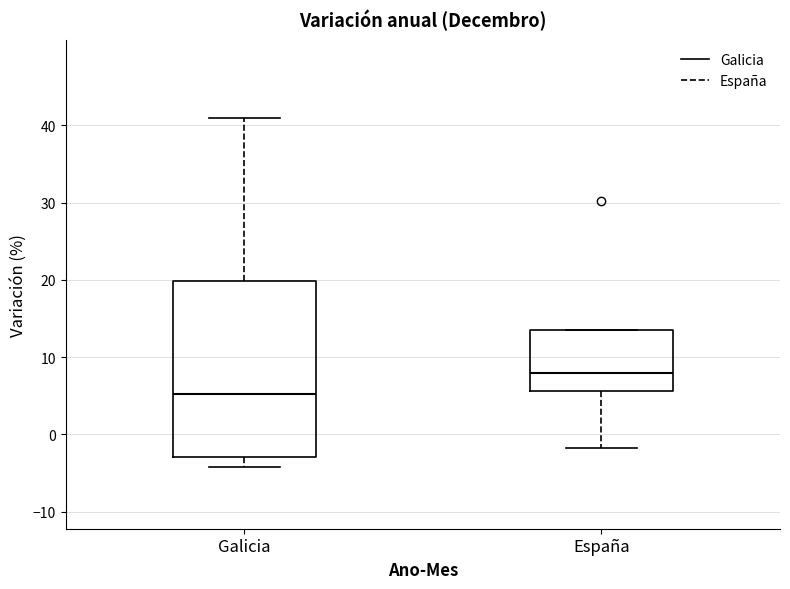

Which box is the tallest, from its lower edge to its upper edge?

Galicia